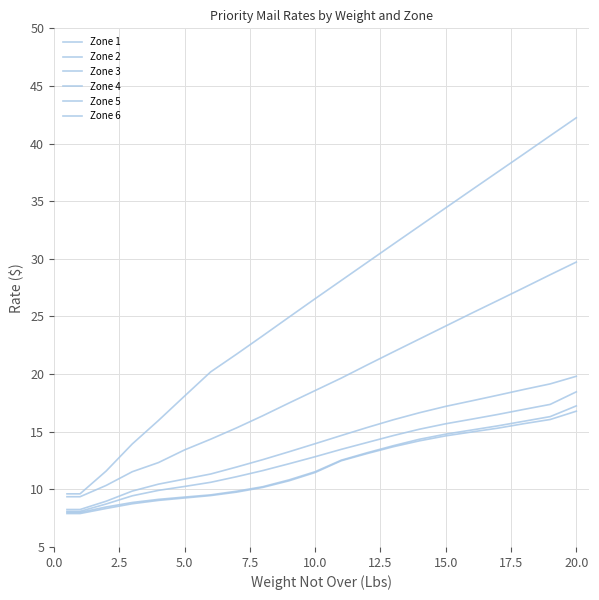

True or false: Zone 5 and Zone 4 cross at least once.

False